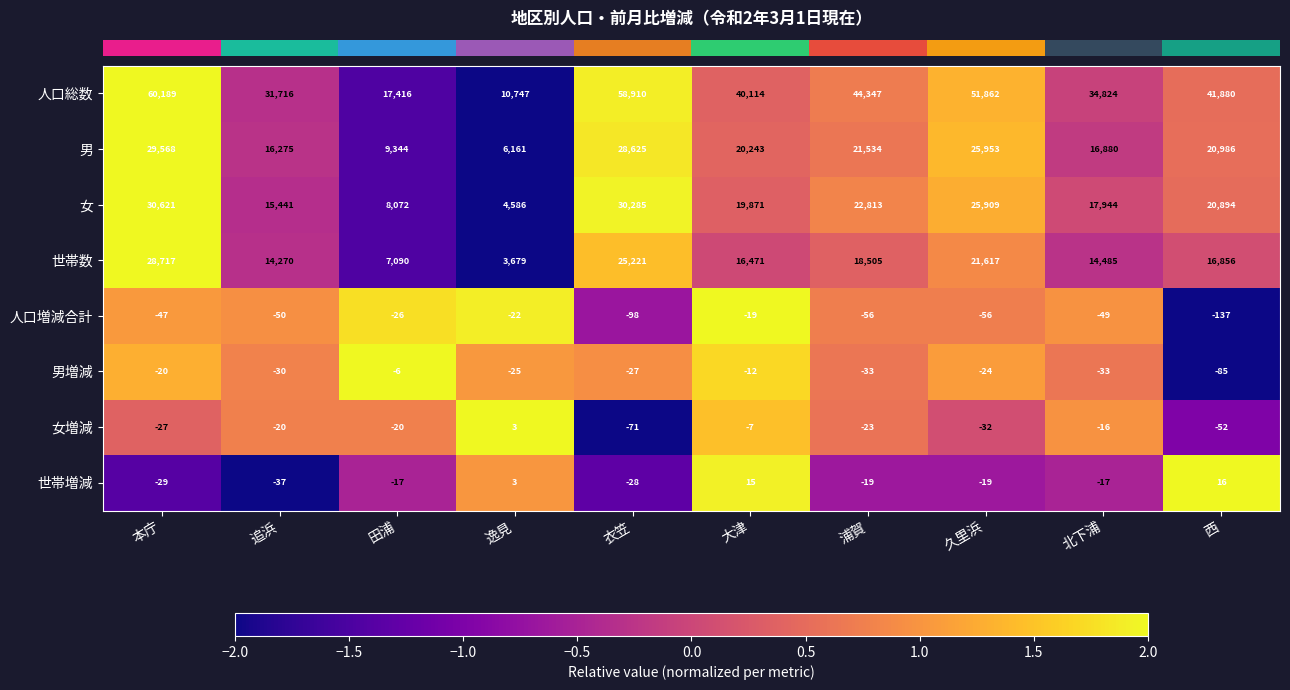

What is the difference between the maximum and second lowest values in the 女 series?

22549